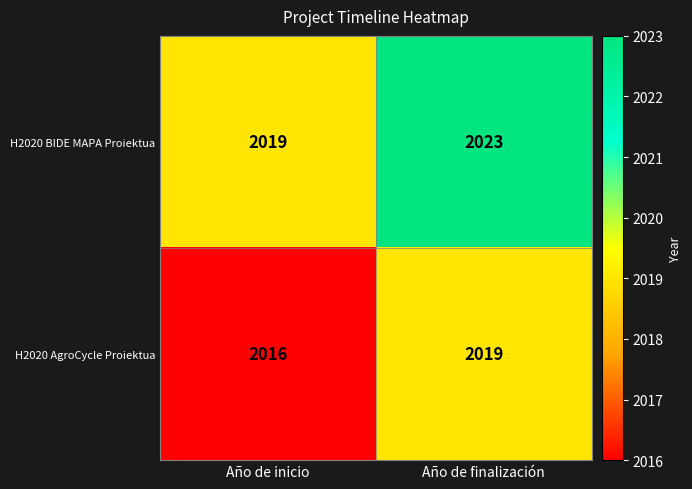

Rank the series by their maximum value, from lowest to highest.

H2020 AgroCycle Proiektua, H2020 BIDE MAPA Proiektua